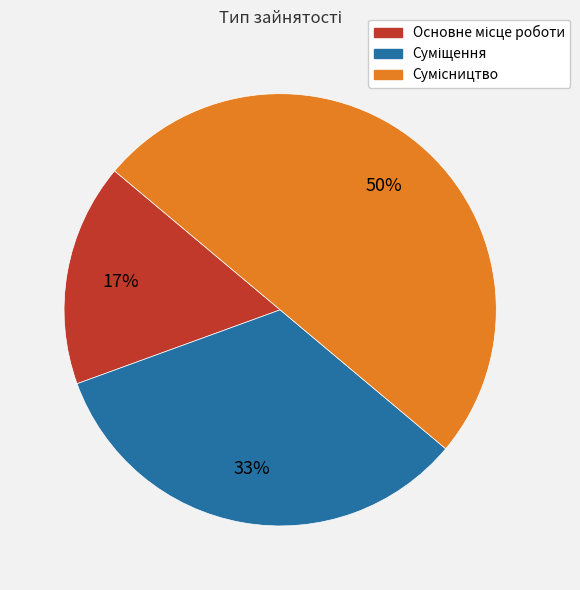

How many slices are in this pie chart?

3